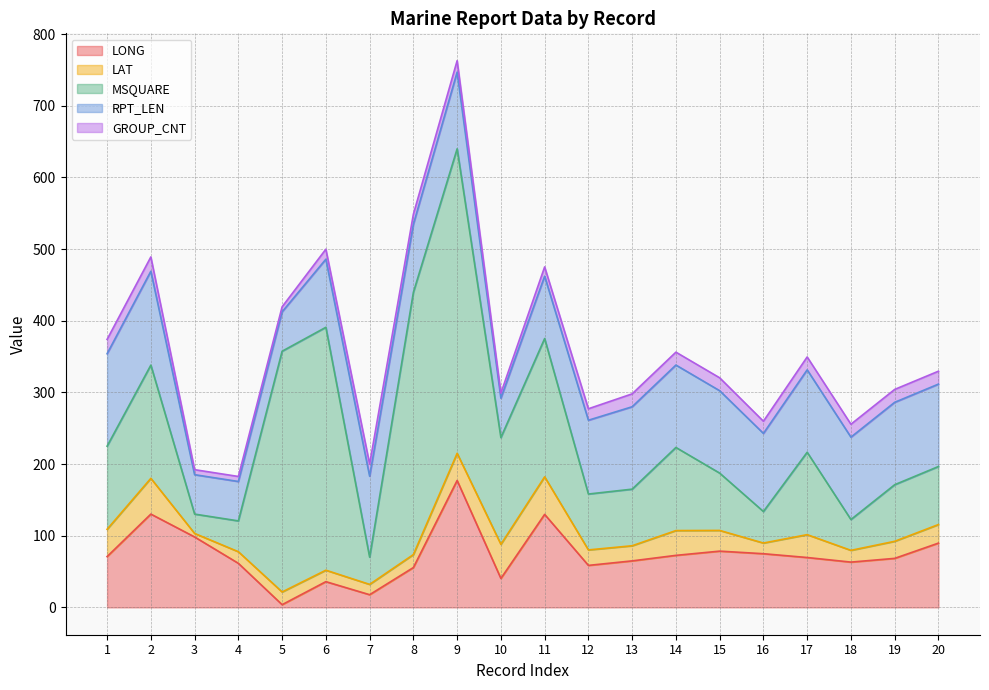

Where is the first local maximum for RPT_LEN?

2